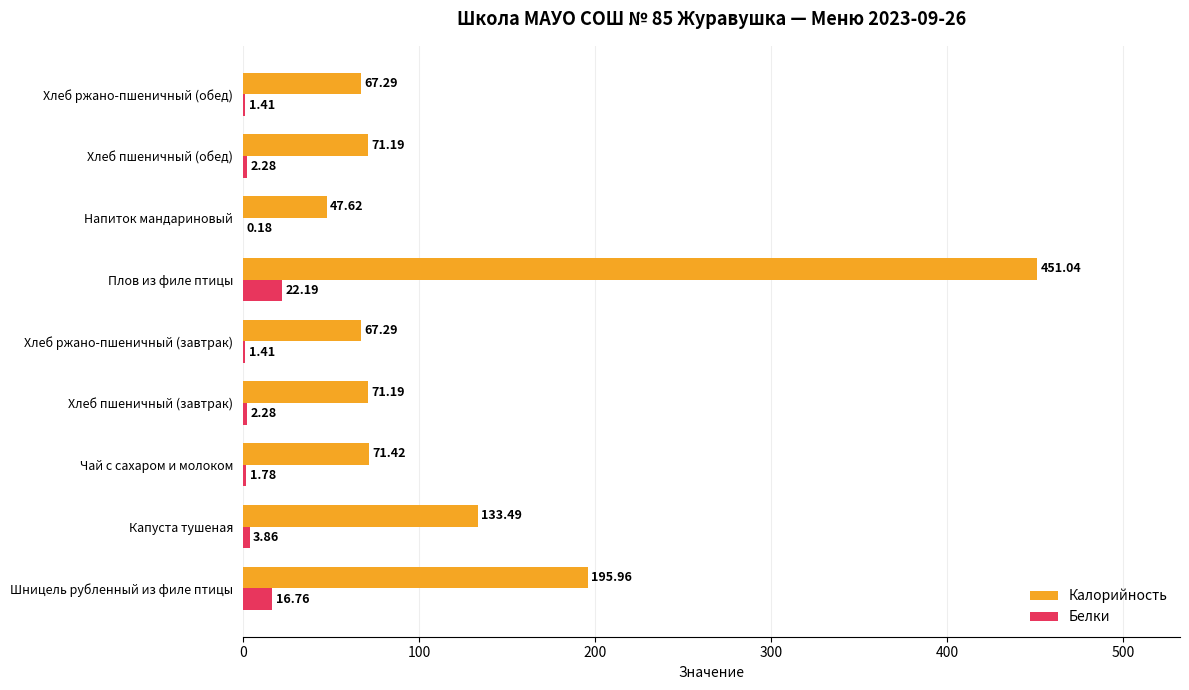

What is the sum of the Калорийность values at Чай с сахаром и молоком and Напиток мандариновый?

119.0